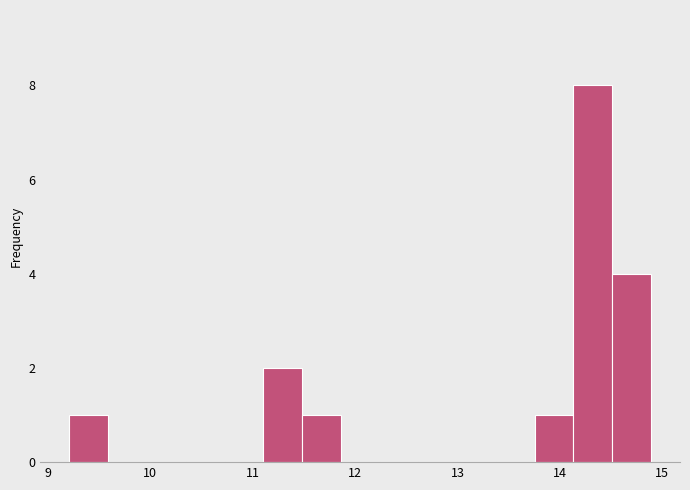

Read against the x-axis, roughly where is the centre of the tallest bar?

14.3